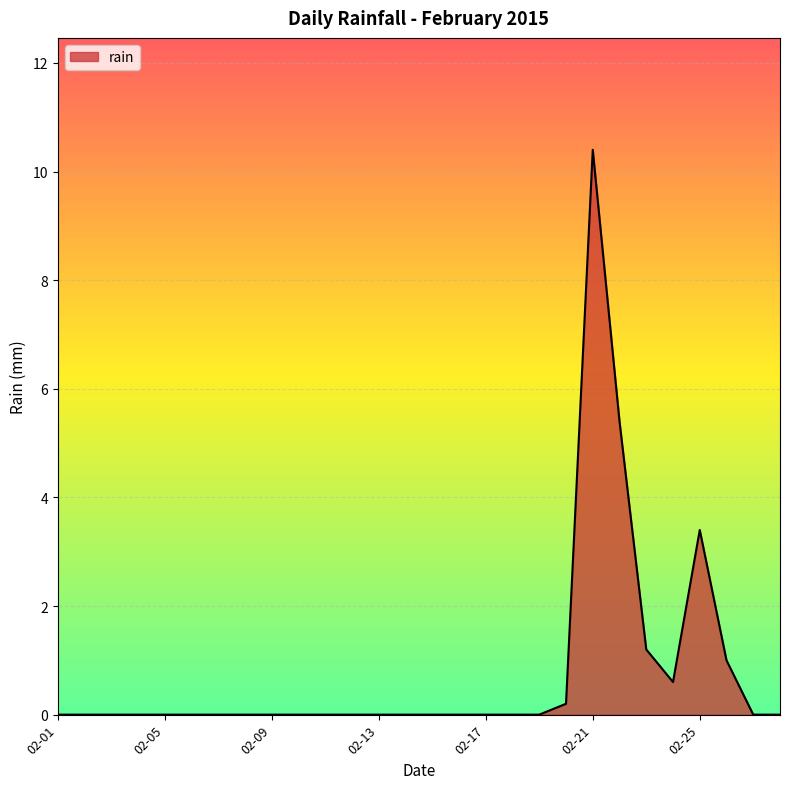

What is the maximum value shown in the chart?

10.4